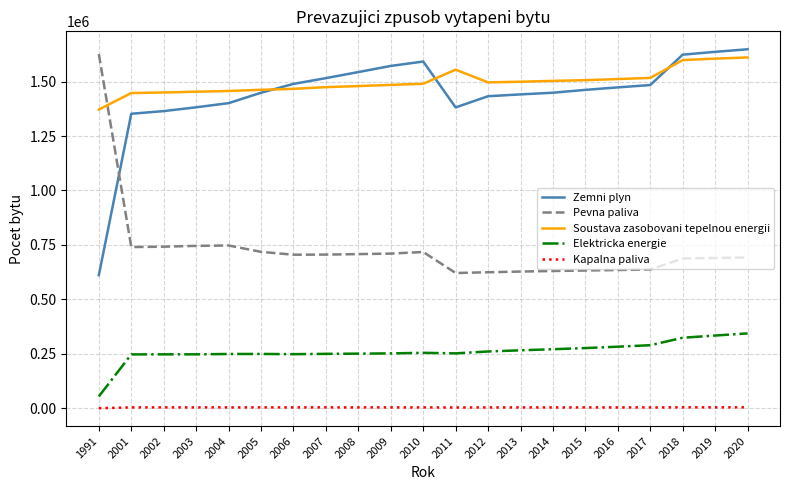

Is the value of Kapalna paliva at 2019 greater than the value of Zemni plyn at 2005?

No